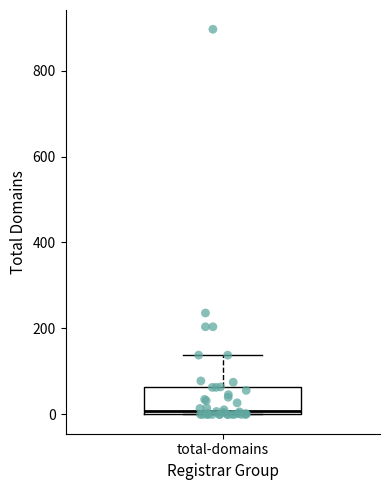

Transcribe this box plot: give where the median line is, the range the box spans, and where the two whiskers end, as read against the y-axis. The values are not printed on the chart, so give them approximately, as read against the axis.

median 0 (just above the box's lower edge), box 0 to 60, whiskers 0 to 140